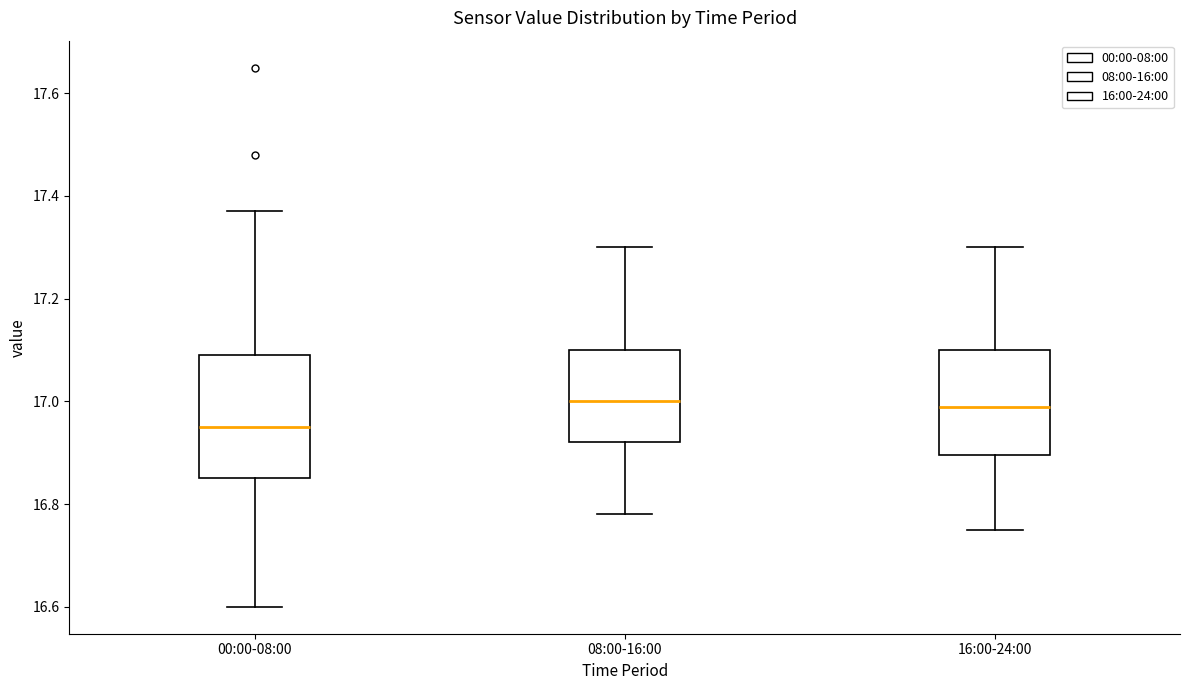

Reading left to right, transcribe this box plot: for each box, give where its median line is, the range the box spans, and where its two whiskers end, as read against the y-axis. The values are not printed on the chart, so give them approximately, as read against the axis.

00:00-08:00: median 16.96, box 16.86 to 17.10, whiskers 16.60 to 17.38
08:00-16:00: median 17.00, box 16.92 to 17.10, whiskers 16.78 to 17.30
16:00-24:00: median 17.00, box 16.90 to 17.10, whiskers 16.76 to 17.30